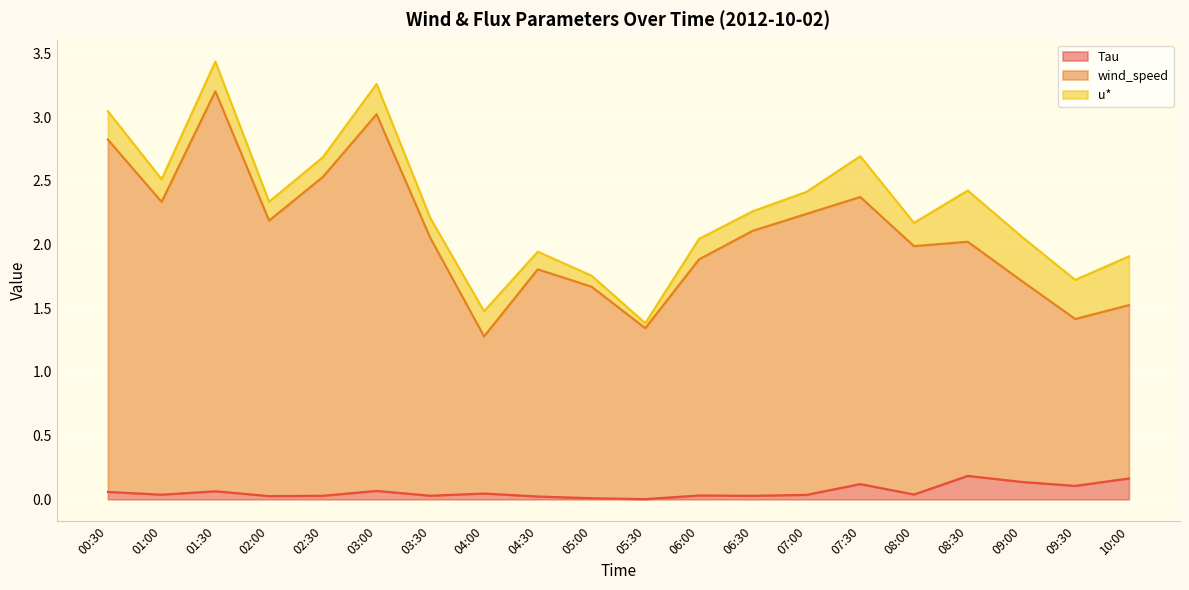

The value of Tau at 03:30 is 0.0. True or false?

True